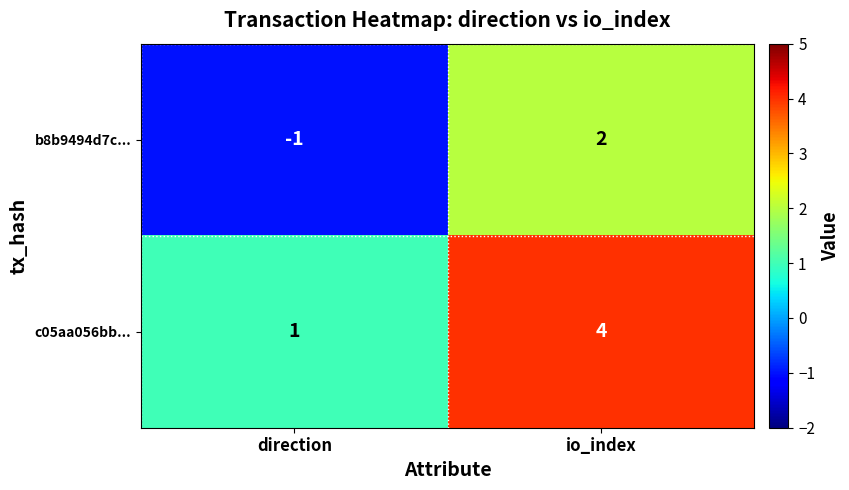

What is the sum of the c05aa056bb... values at direction and io_index?

5